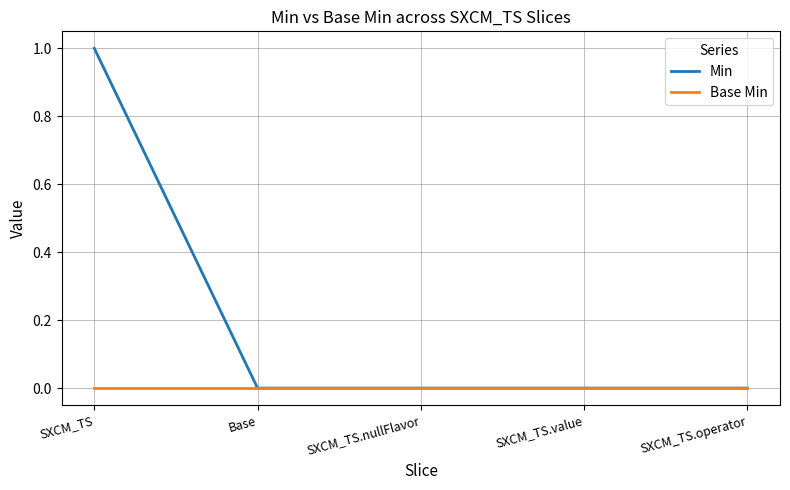

Between SXCM_TS and SXCM_TS.nullFlavor, which series saw the biggest shift?

Min